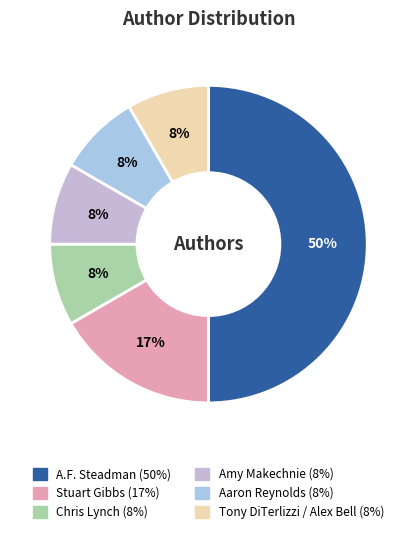

Is there a majority slice in this chart?

No